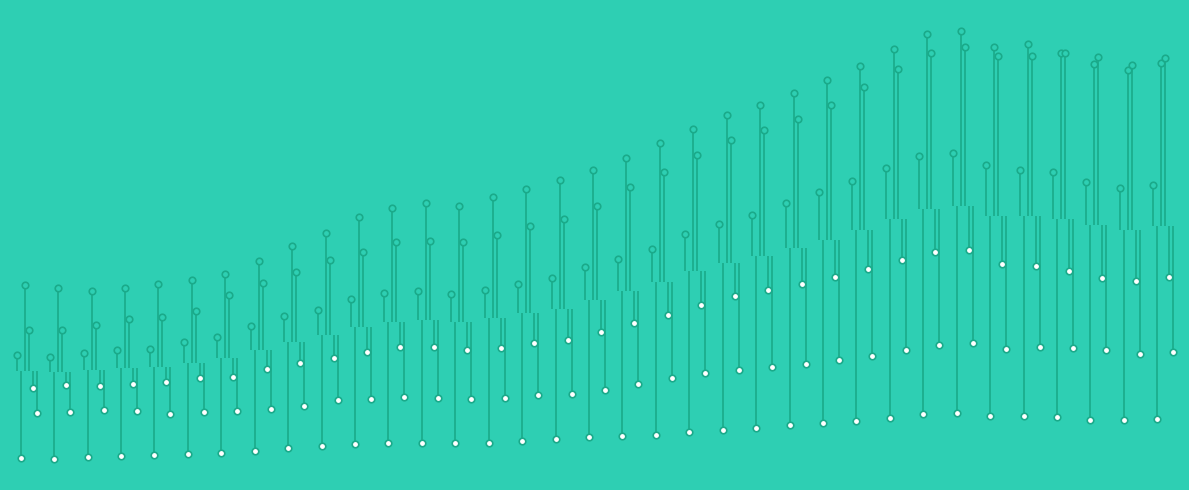

Is the value of AND at 2009 greater than the value of MAD at 1991?

Yes